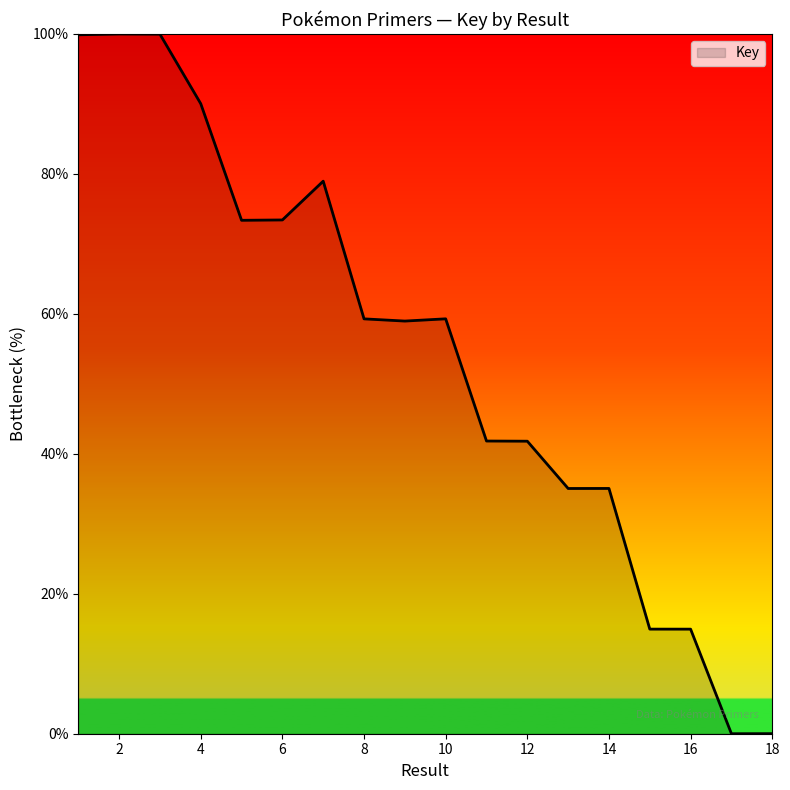

What is the sum of all values?

976.9